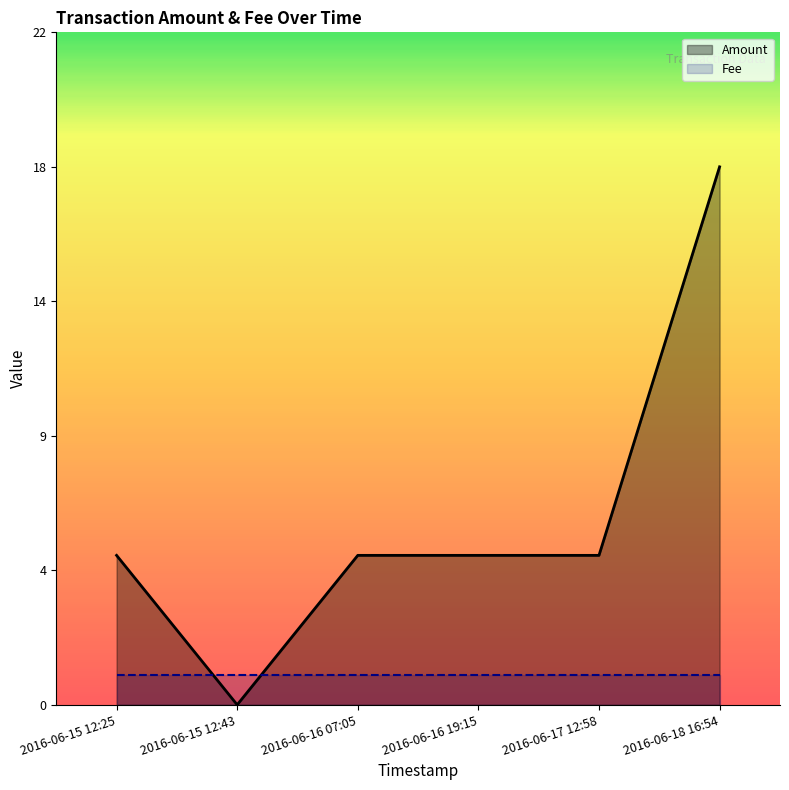

Which series has the largest total across all categories?

Amount